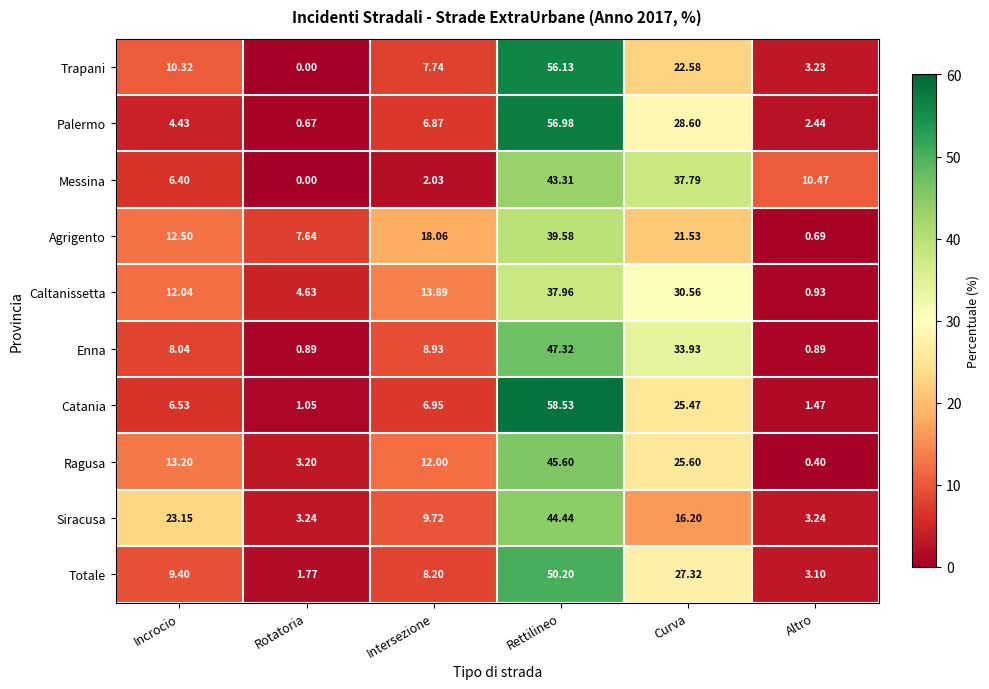

Where does the Messina series first go above 10?

Rettilineo